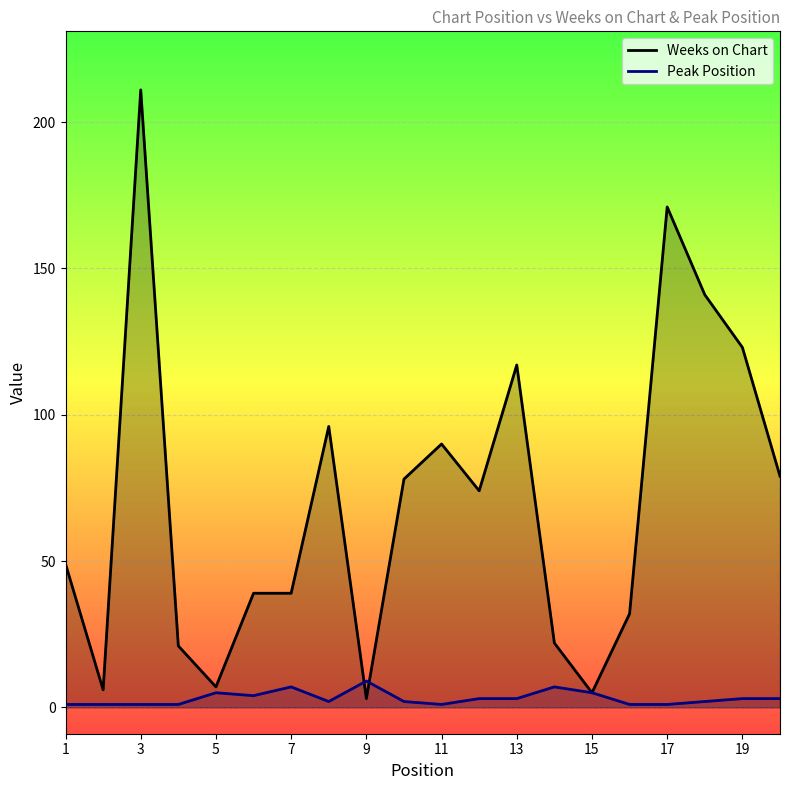

Reading right to left, transcribe all the data shown in this chart.

Weeks on Chart: 79	123	141	171	32	5	22	117	74	90	78	3	96	39	39	7	21	211	6	49
Peak Position: 3	3	2	1	1	5	7	3	3	1	2	9	2	7	4	5	1	1	1	1